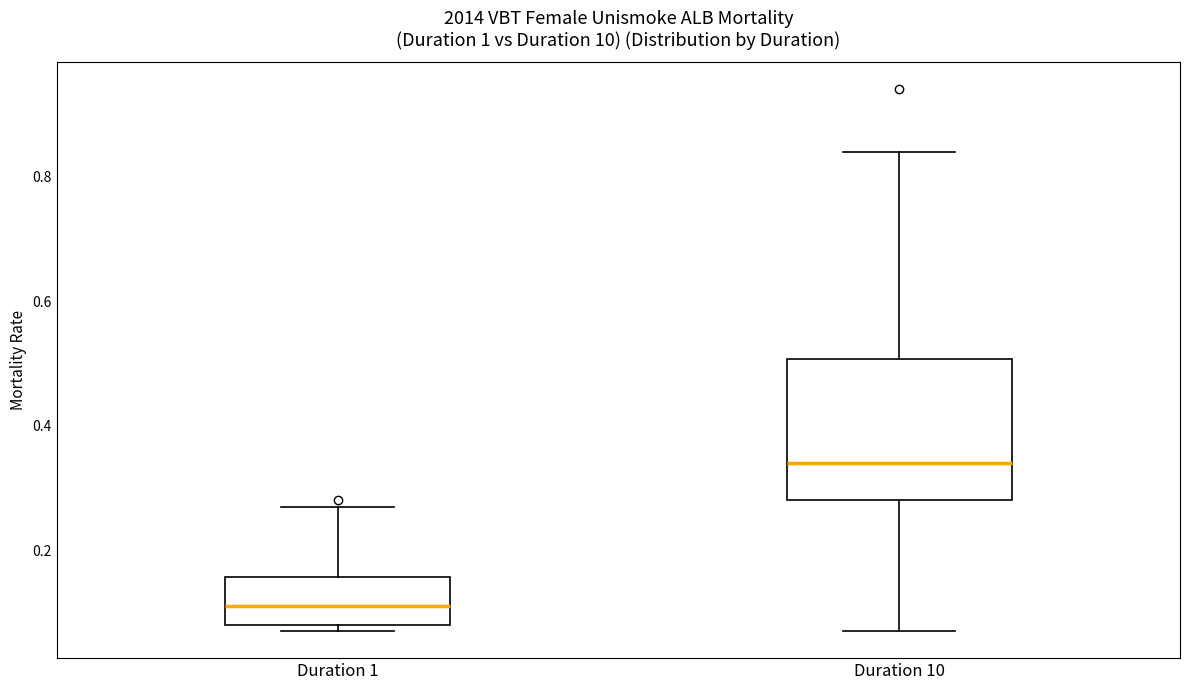

Reading left to right, transcribe this box plot: for each box, give where its median line is, the range the box spans, and where its two whiskers end, as read against the y-axis. The values are not printed on the chart, so give them approximately, as read against the axis.

Duration 1: median 0.12, box 0.08 to 0.16, whiskers 0.08 (just below the box's lower edge) to 0.28
Duration 10: median 0.34, box 0.28 to 0.50, whiskers 0.08 to 0.84